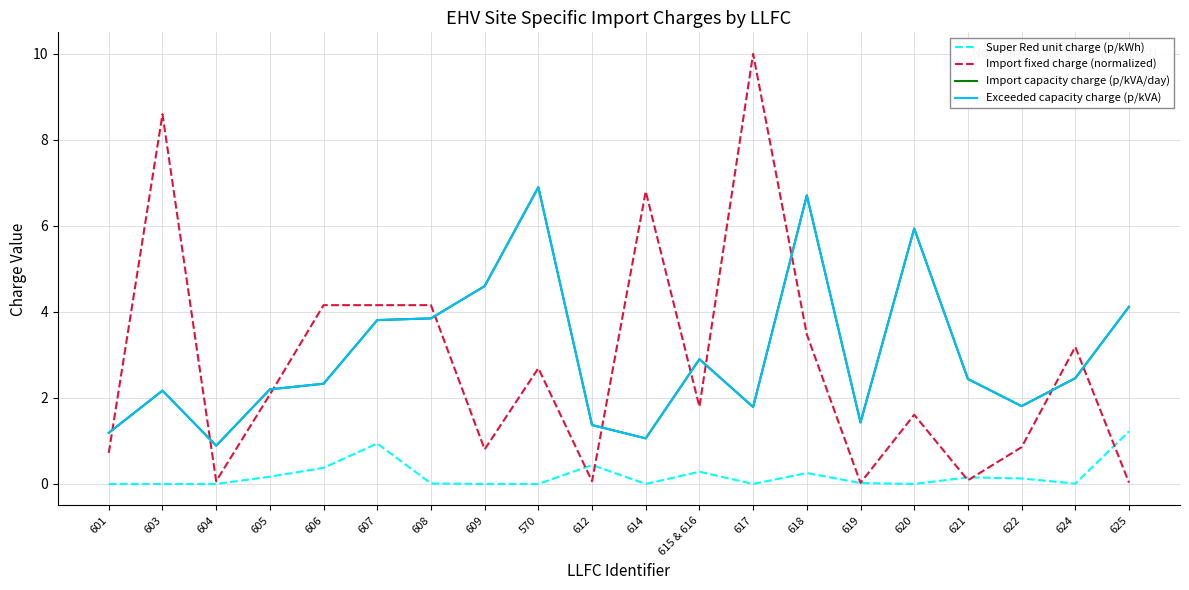

What is the difference between the maximum and second lowest values in the Import fixed charge (normalized) series?

10.0